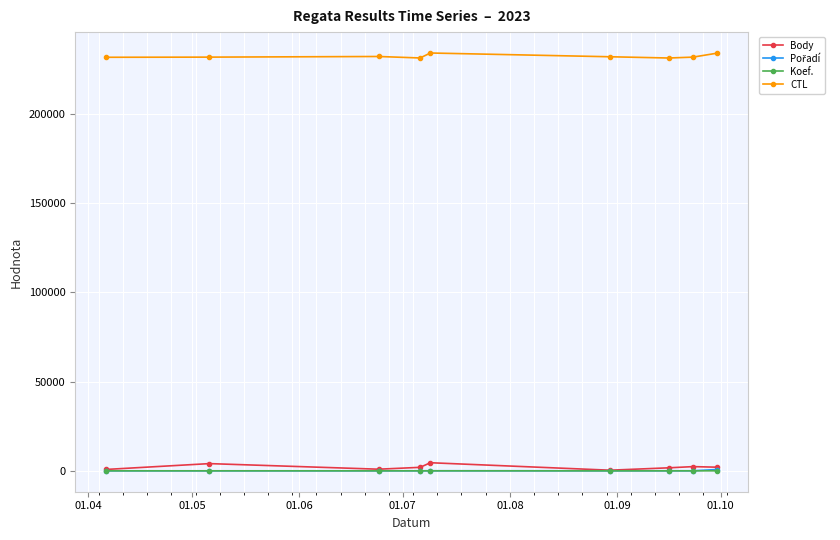

What is the lowest value of the CTL series?

231311